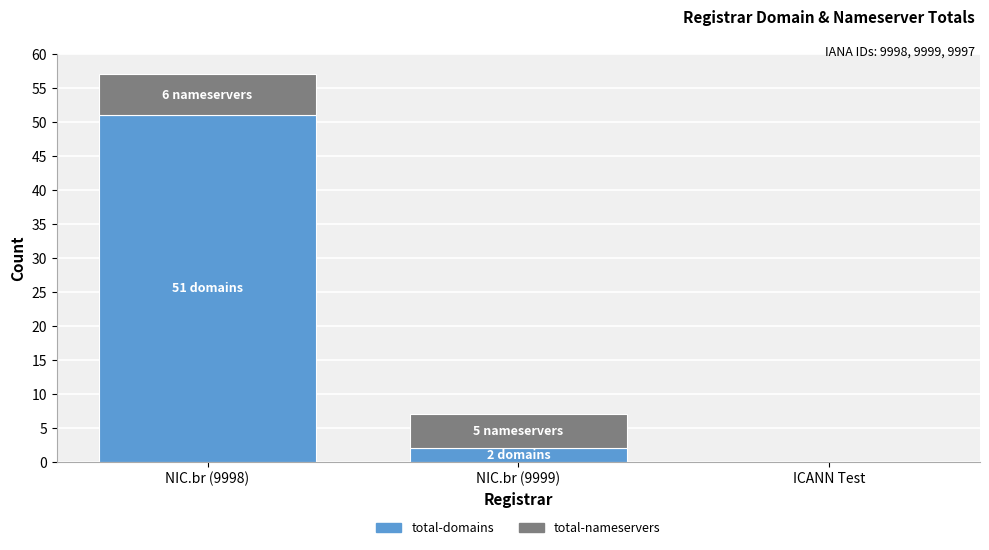

Reading left to right, what are the values for total-domains?

NIC.br (9998)=51	NIC.br (9999)=2	ICANN Test=0